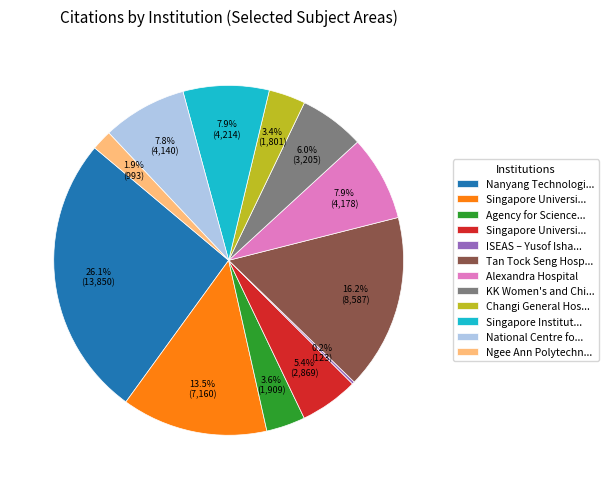

Does any single category account for the majority?

No